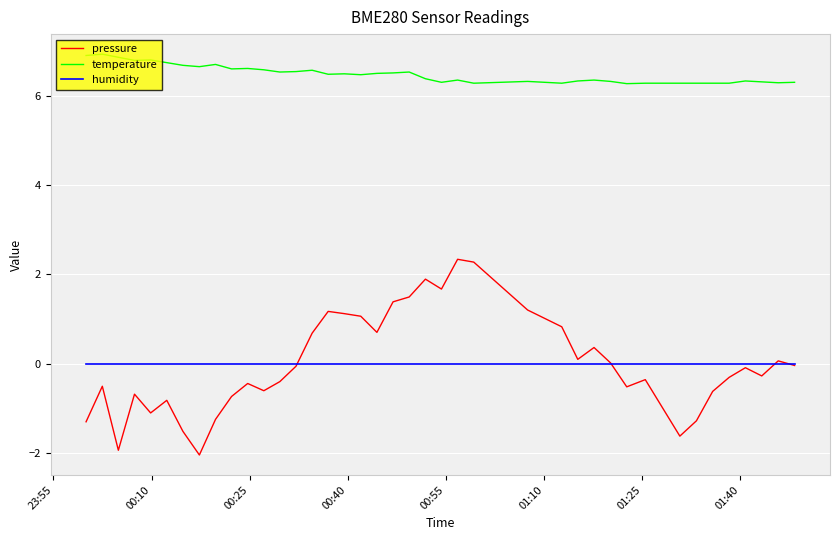

Which series has the largest range (max minus min)?

pressure